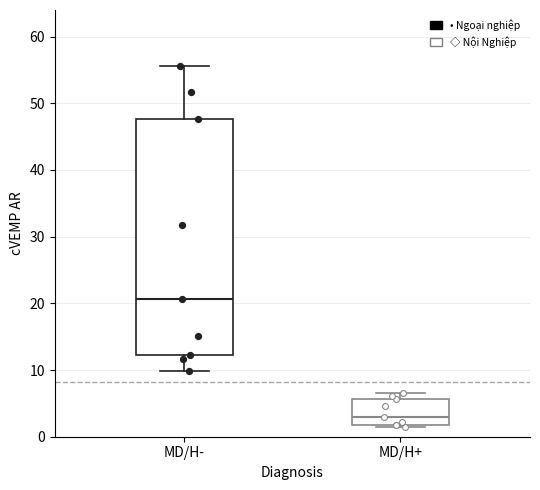

Which box is the tallest, from its lower edge to its upper edge?

MD/H-